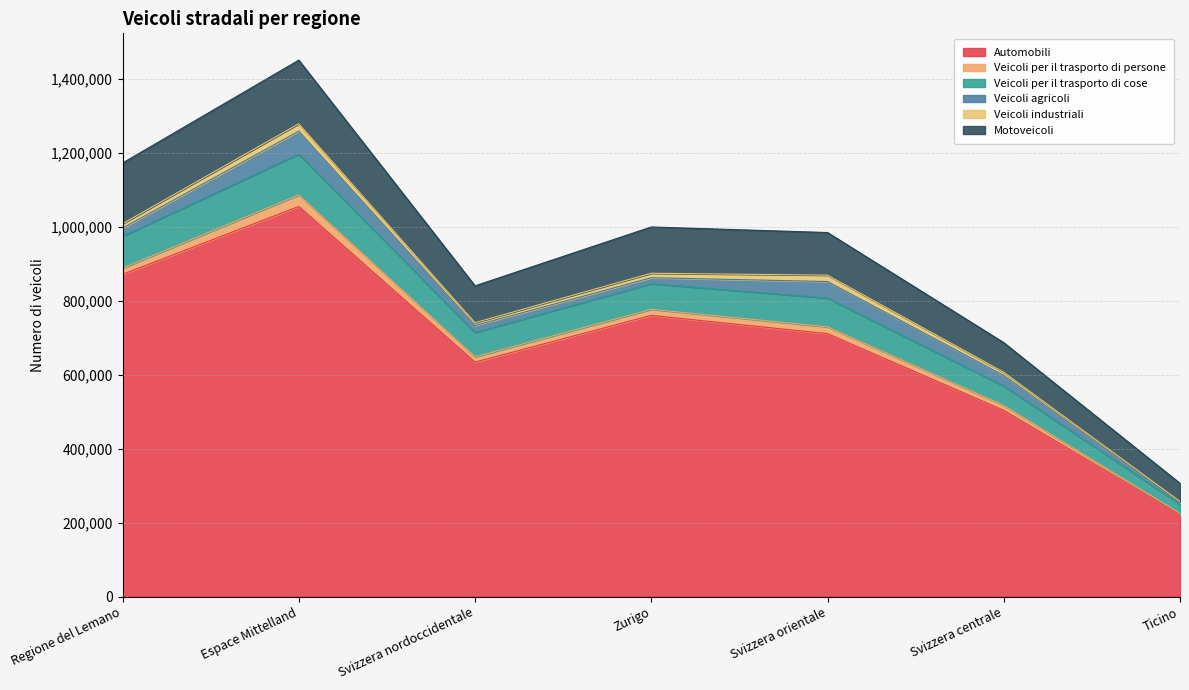

Which series has the widest spread of values?

Automobili